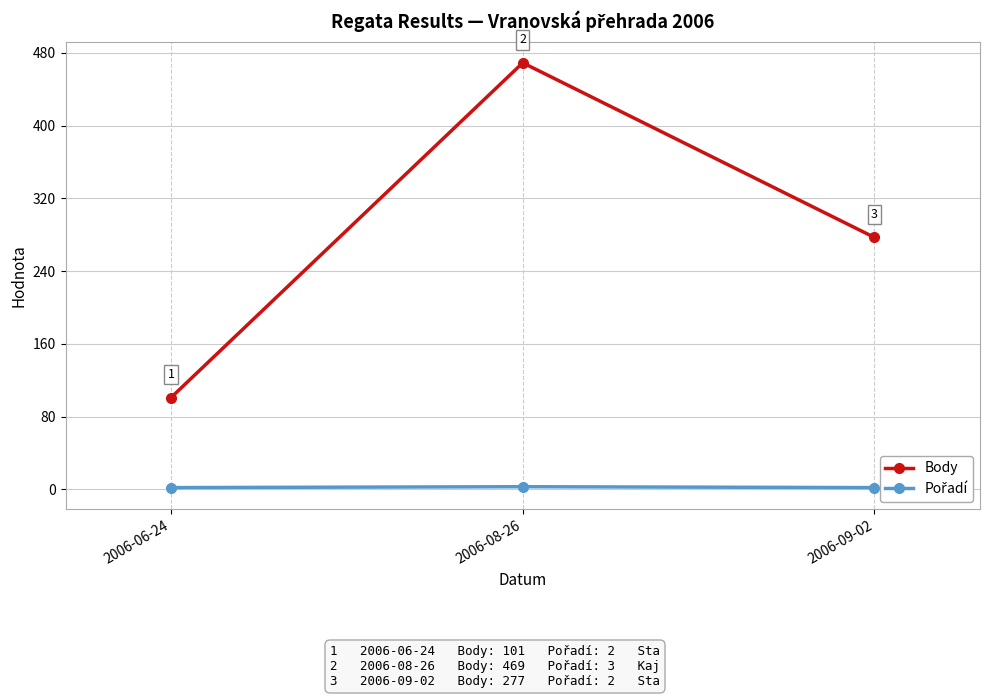

What is the approximate value of Pořadí at 2006-06-24?

2